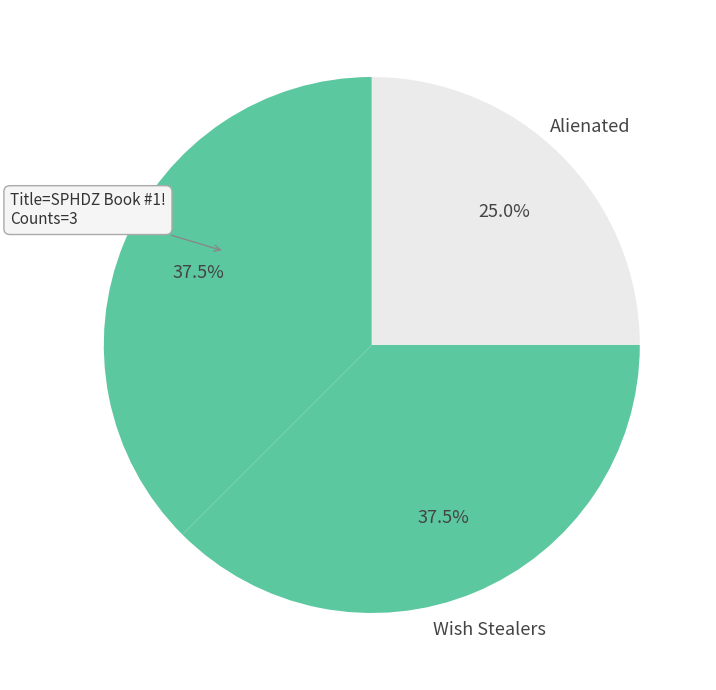

Count the number of slices in the pie.

3